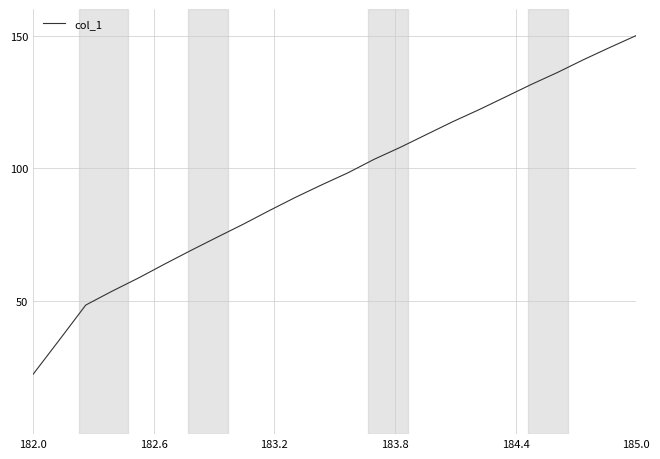

What is the greatest value displayed?

150.0